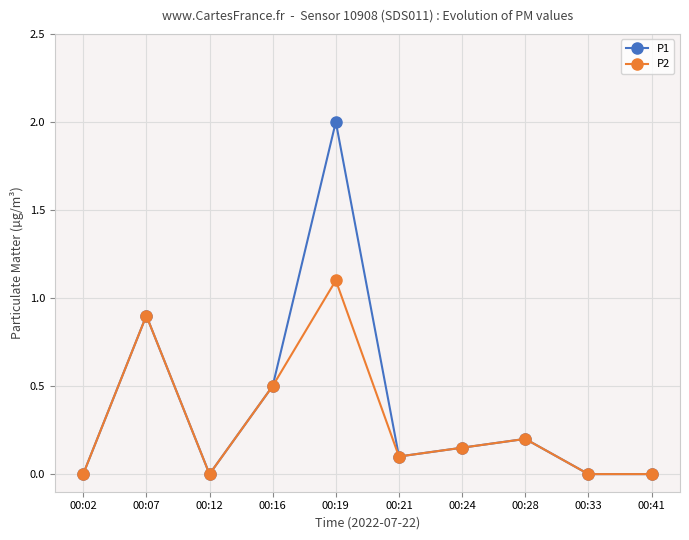

Where is the first local maximum for P1?

00:07